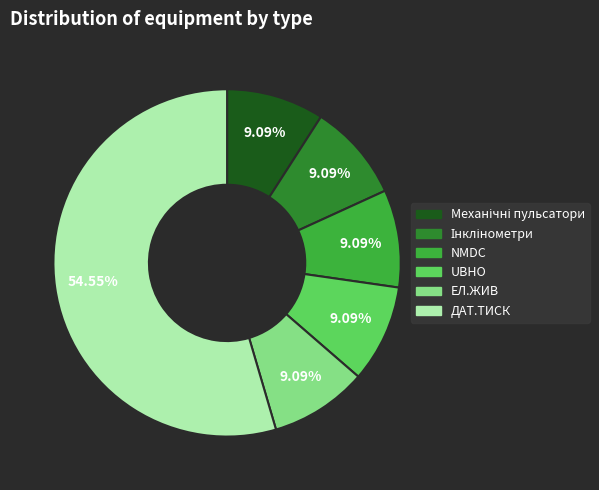

Which slice represents more than half of the pie?

ДАТ.ТИСК